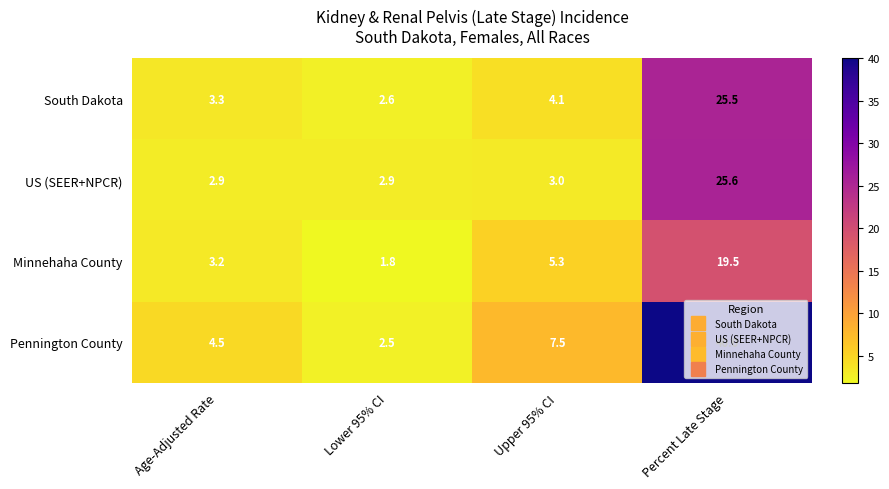

True or false: US (SEER+NPCR) has a value of 6.2 at Percent Late Stage.

False